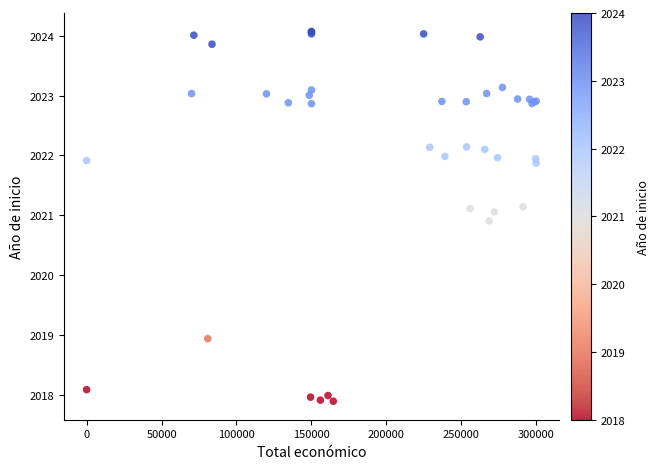

What Y value in the scatter plot is closest to 2020?

2020.9